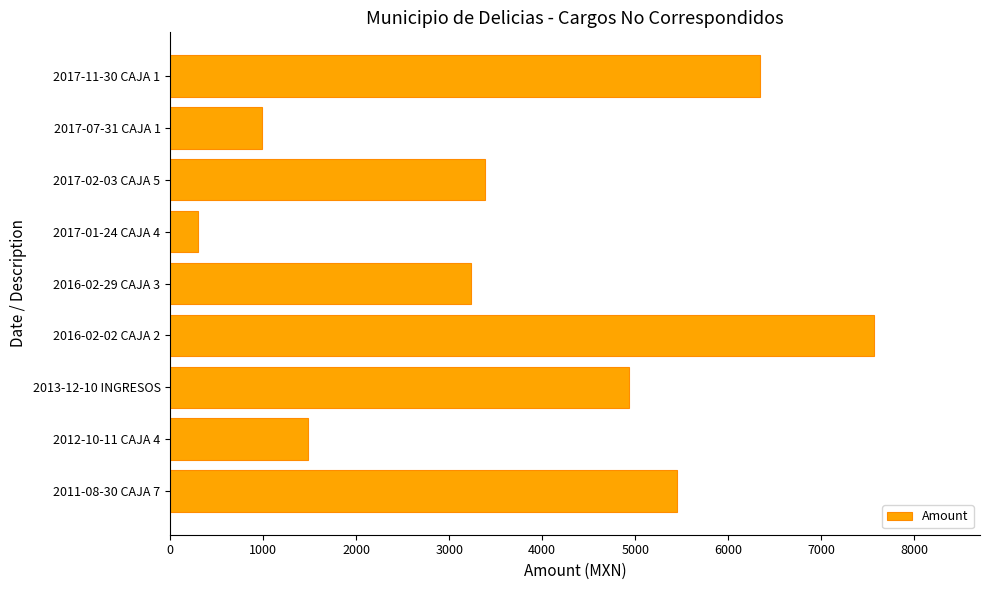

What is the sum of all values?

33658.5